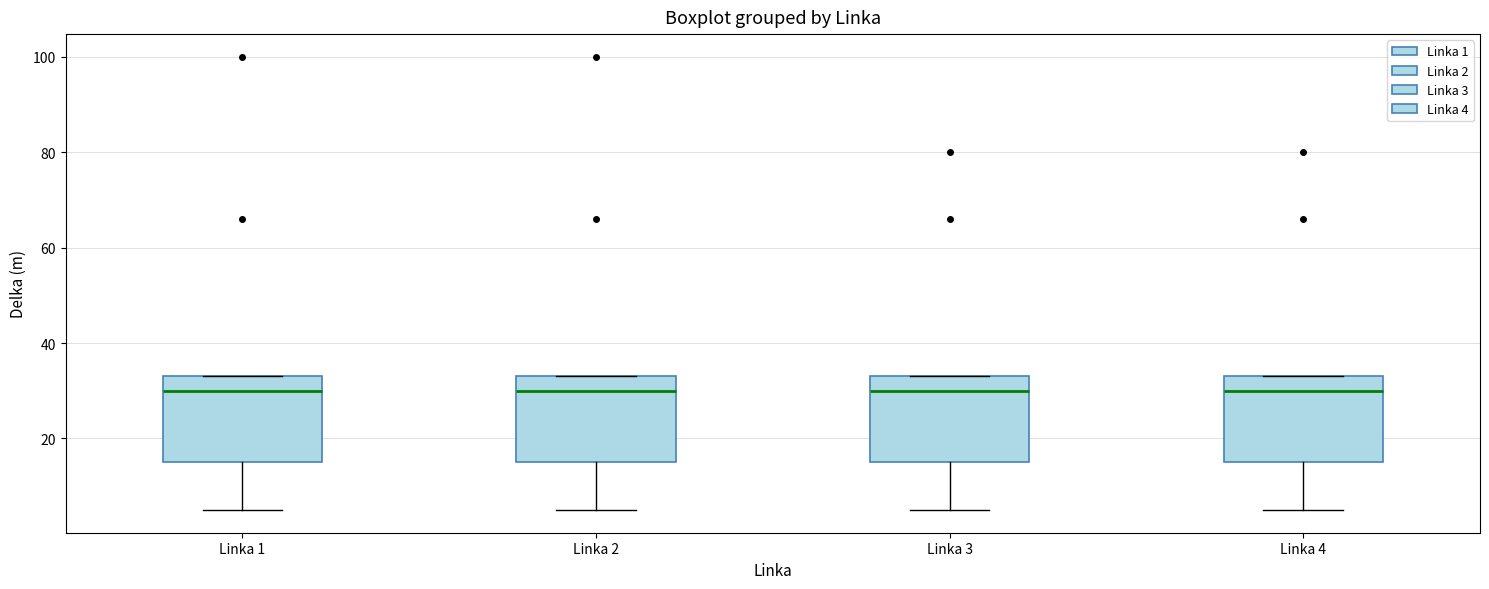

Reading left to right, transcribe this box plot: for each box, give where its median line is, the range the box spans, and where its two whiskers end, as read against the y-axis. The values are not printed on the chart, so give them approximately, as read against the axis.

Linka 1: median 30, box 16 to 34, whiskers 6 to 34
Linka 2: median 30, box 16 to 34, whiskers 6 to 34
Linka 3: median 30, box 16 to 34, whiskers 6 to 34
Linka 4: median 30, box 16 to 34, whiskers 6 to 34